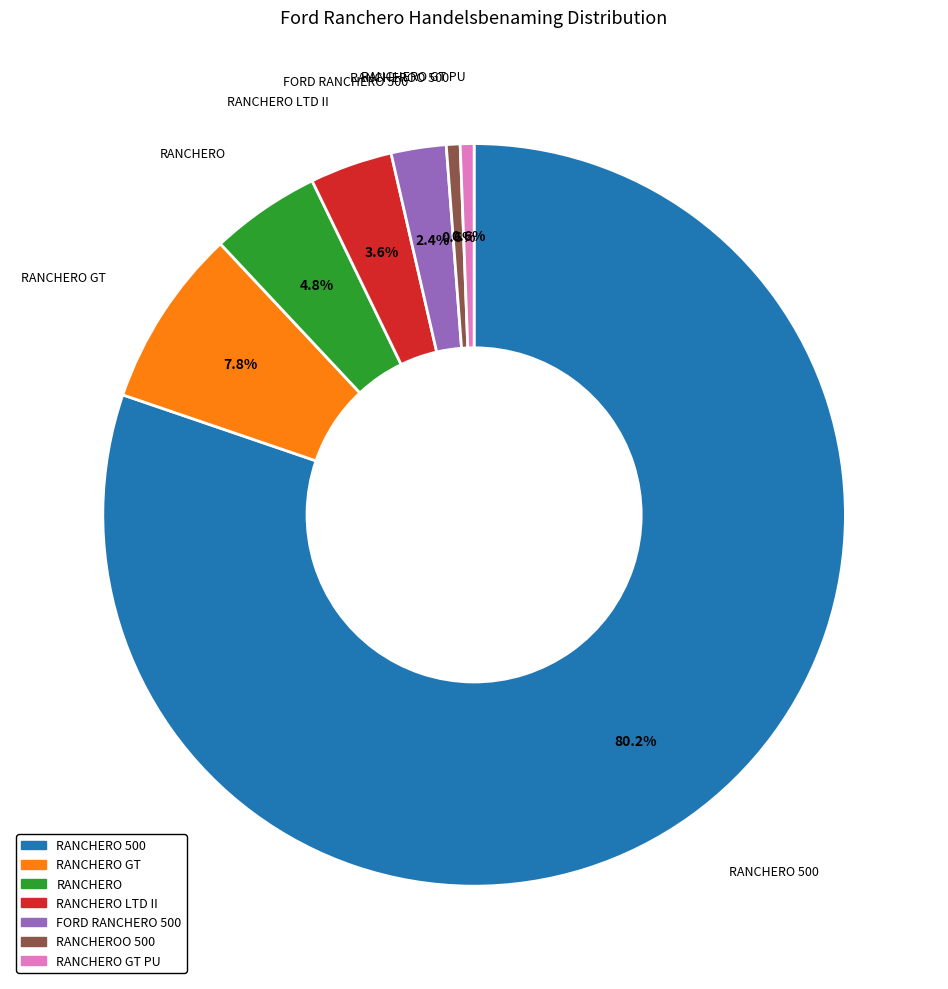

What percentage is NOT represented by FORD RANCHERO 500?

97.6%